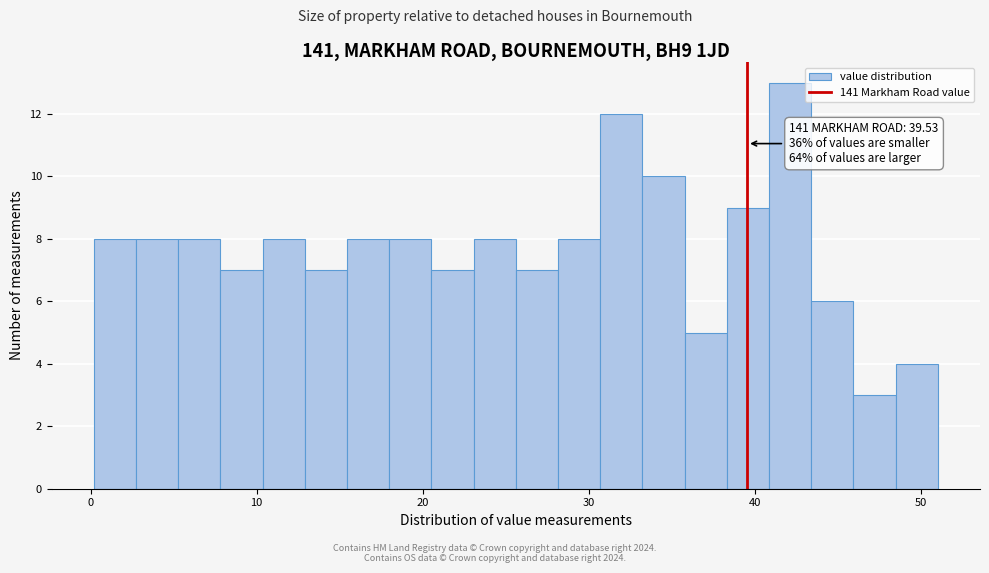

Around what value on the x-axis is the tallest bar? Give the approximate position of its centre, as read against the axis.

42